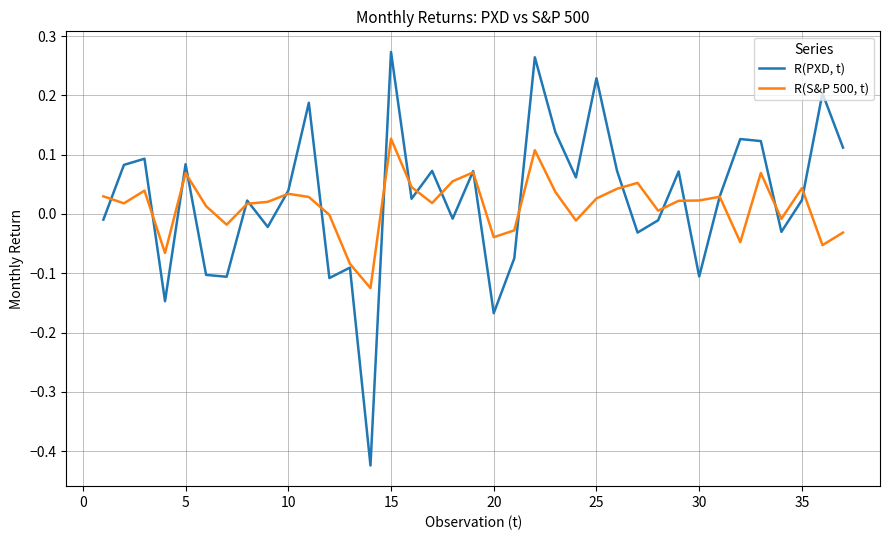

What are all the series names shown in the legend?

R(PXD, t), R(S&P 500, t)